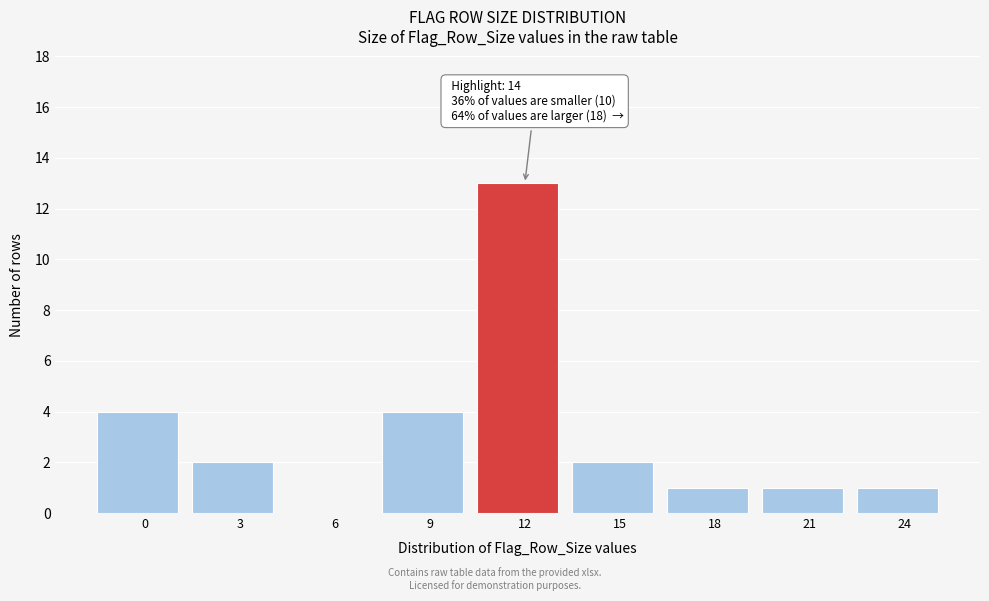

Reading left to right, list all the values displayed in this chart.

0=4	3=2	6=0	9=4	12=13	15=2	18=1	21=1	24=1